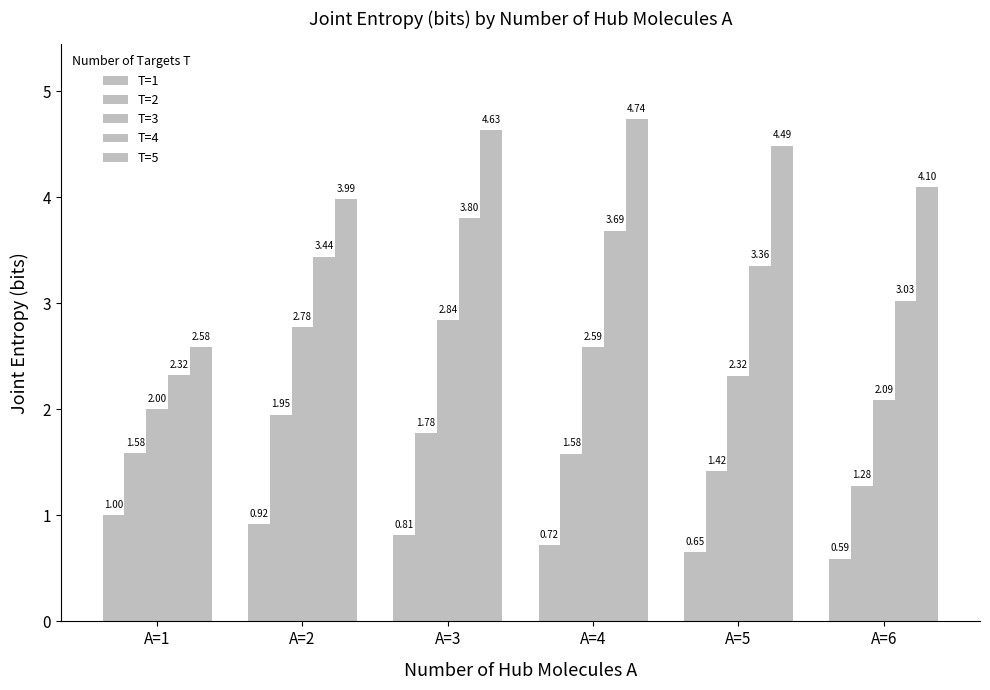

What is the minimum value for T=5?

2.6